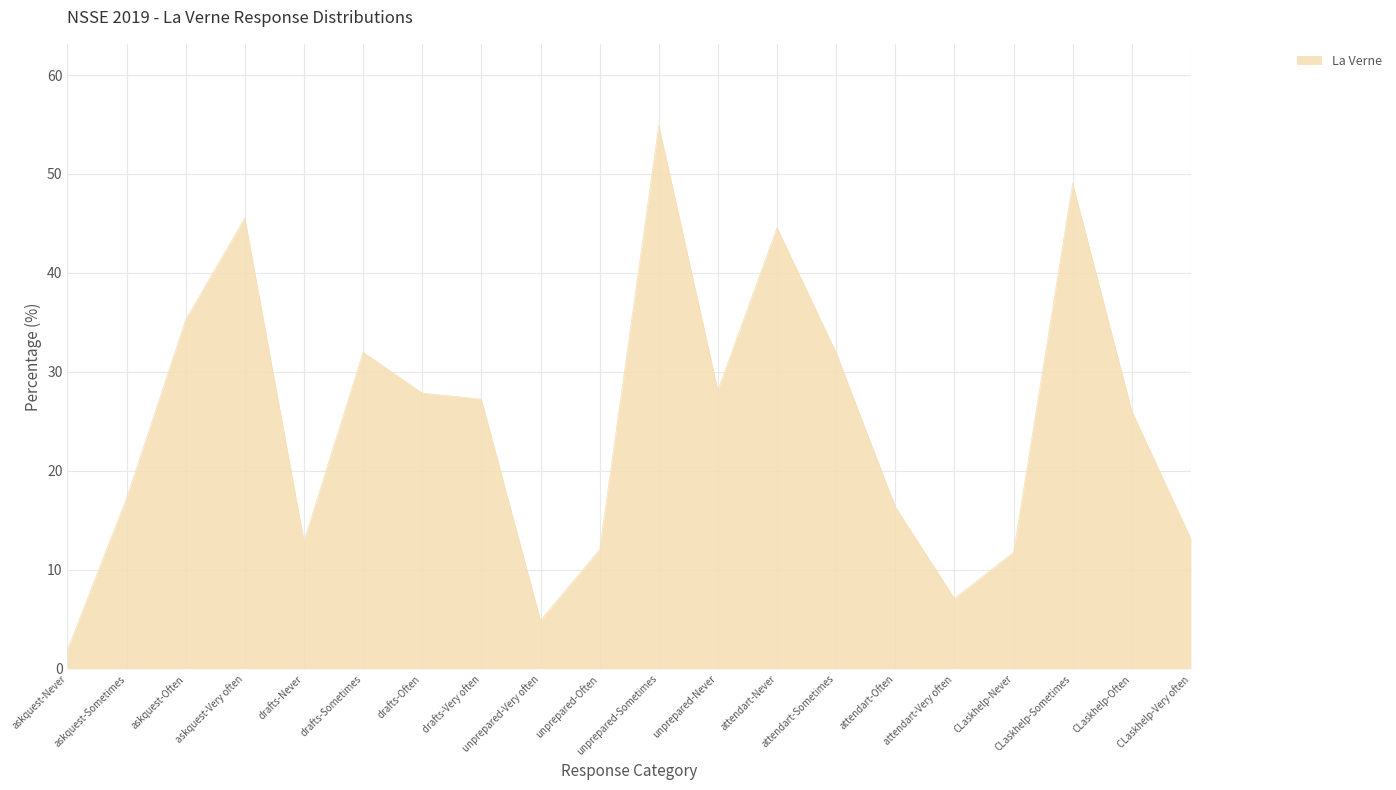

What is the difference between the values at CLaskhelp-Often and drafts-Never?

13.2